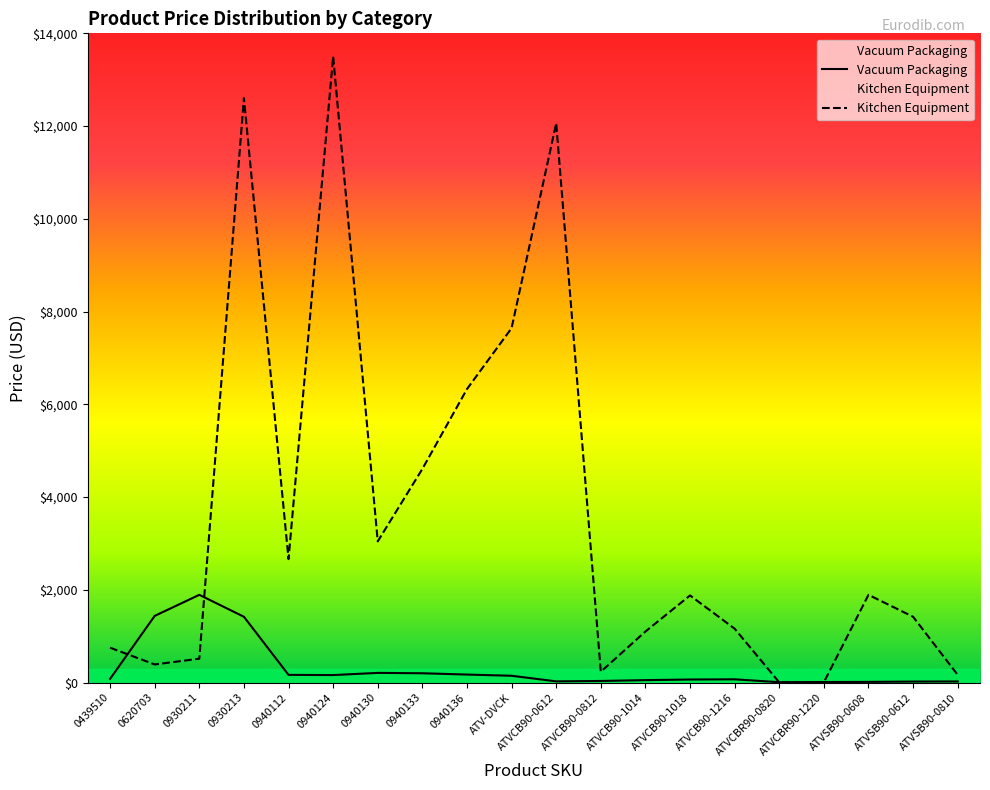

Does the chart display data point markers on the line(s)?

No